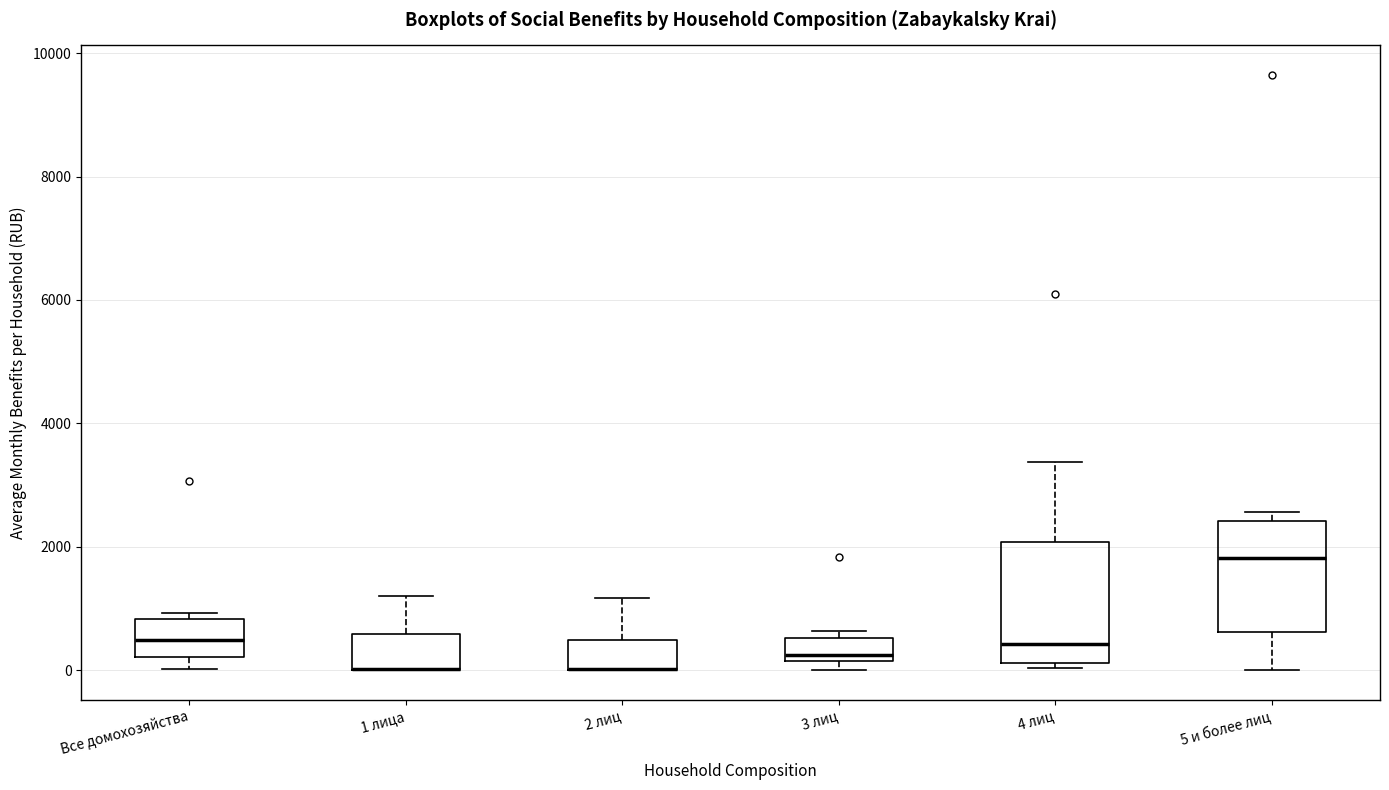

Where does the upper whisker of the box for 1 лица end on the y-axis? The values are not printed on the chart, so give them approximately, as read against the axis.

1200